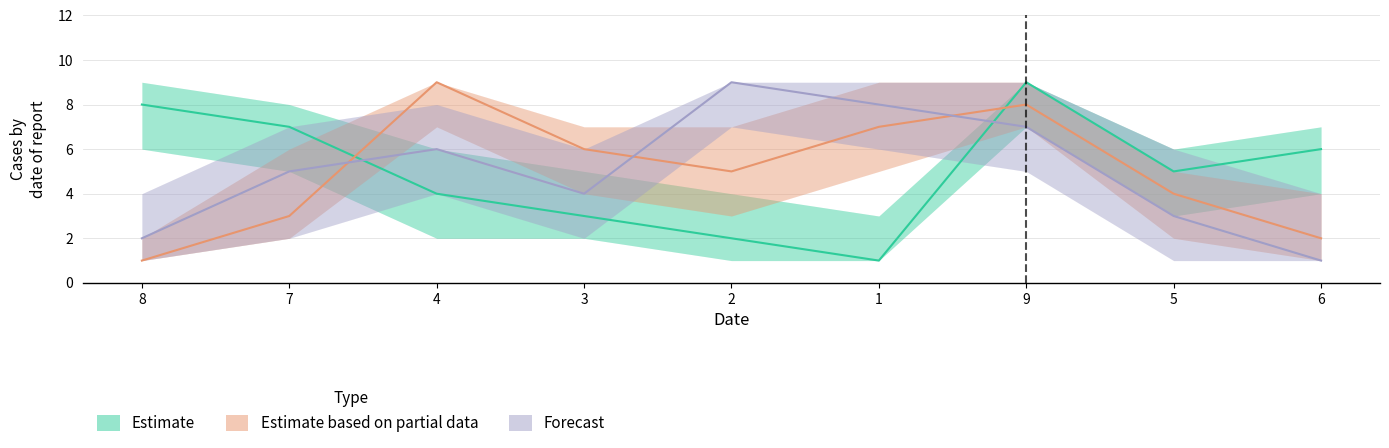

At which label does Forecast reach its minimum?

6